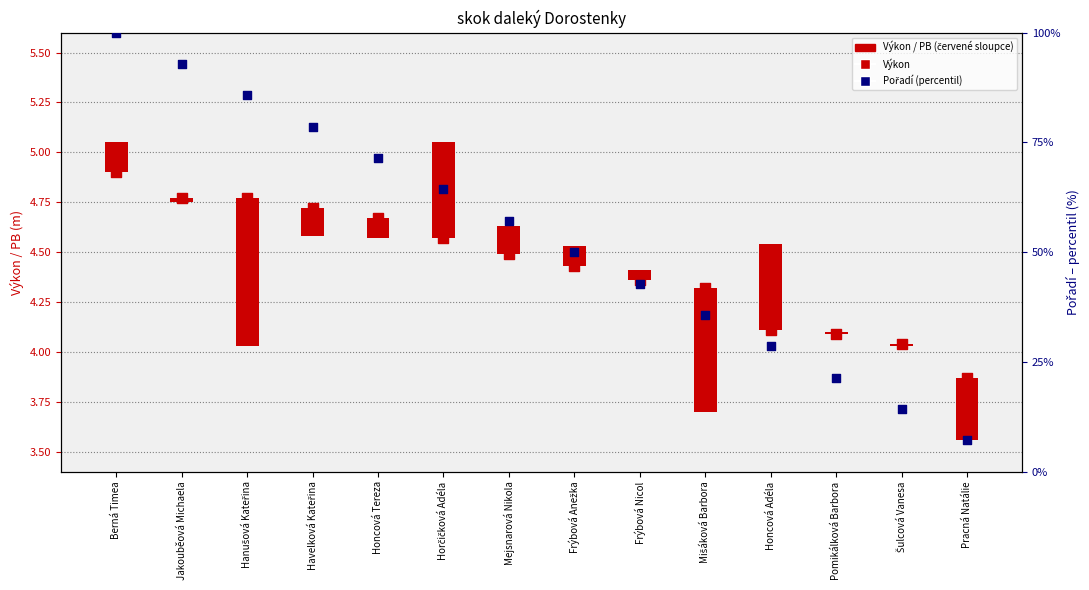

What is the total value across all series at Hanušová Kateřina?

90.5